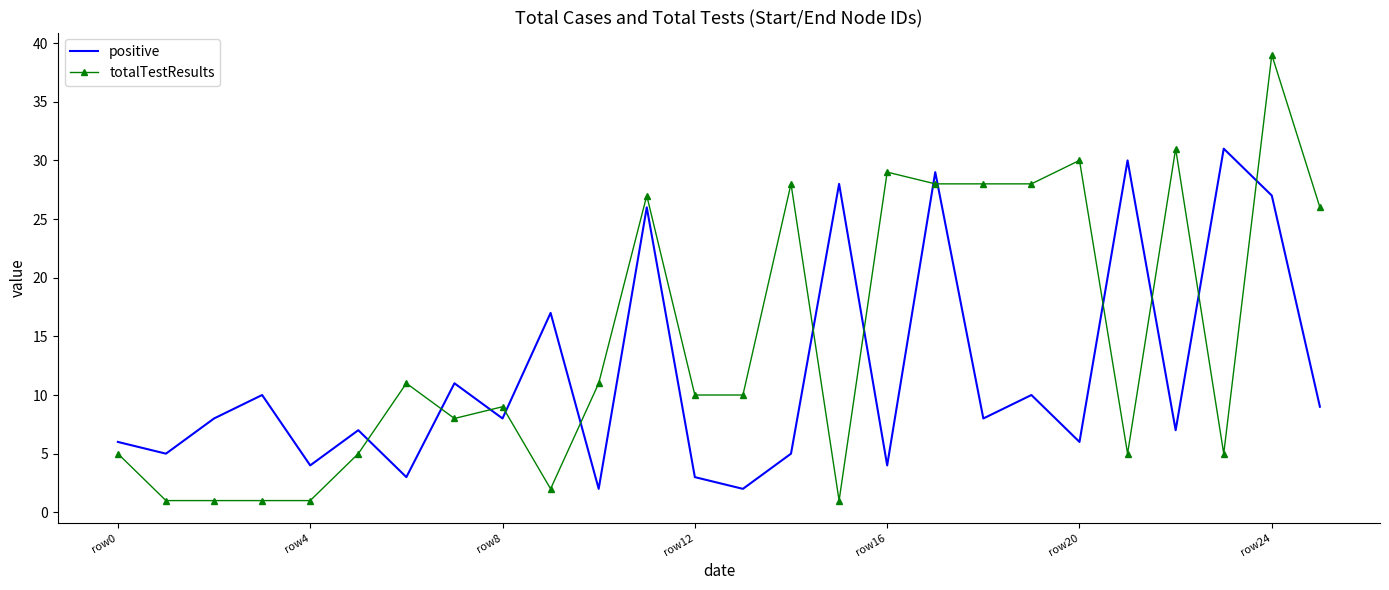

True or false: totalTestResults and positive cross at least once.

True